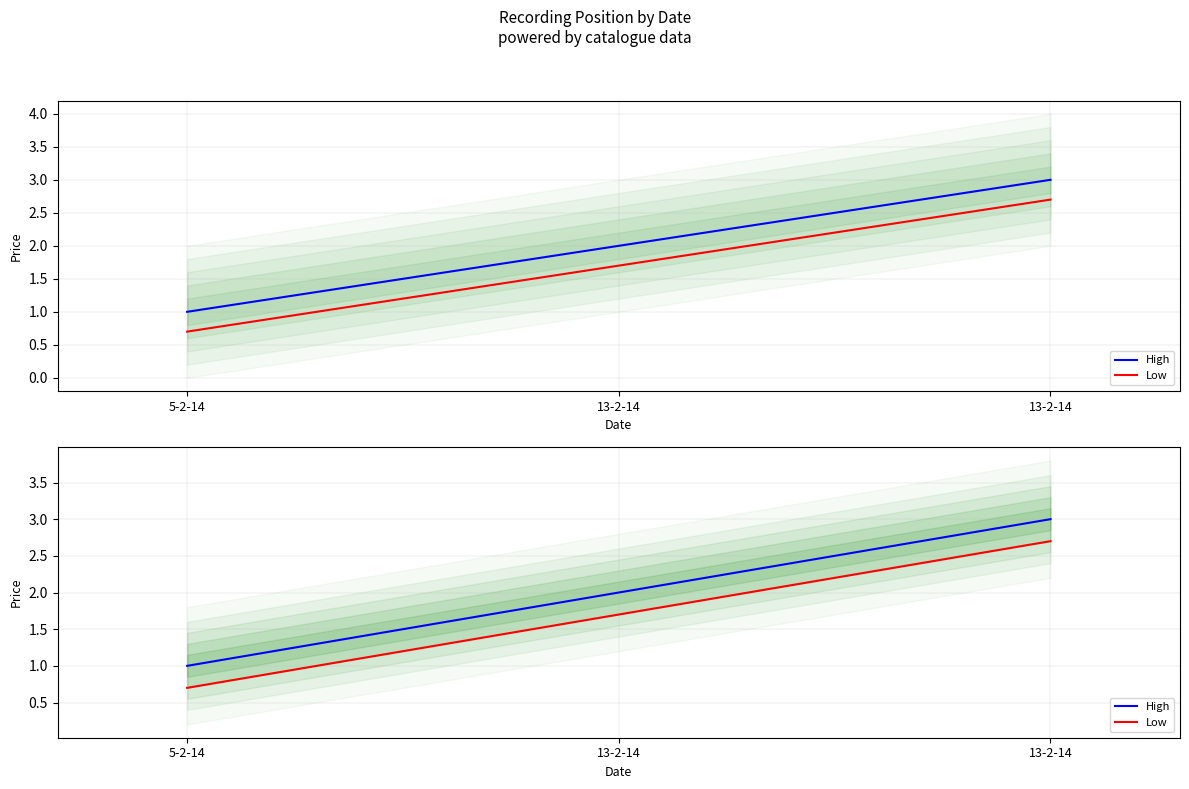

What is the lowest value of the High series?

1.0